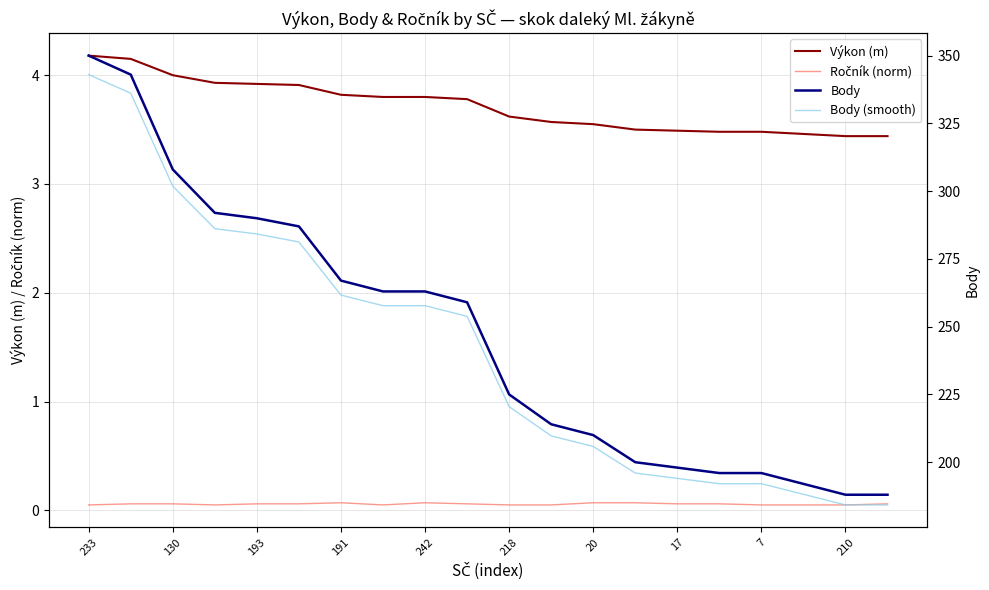

The Výkon (m) series shows 2.4 at 193. True or false?

False